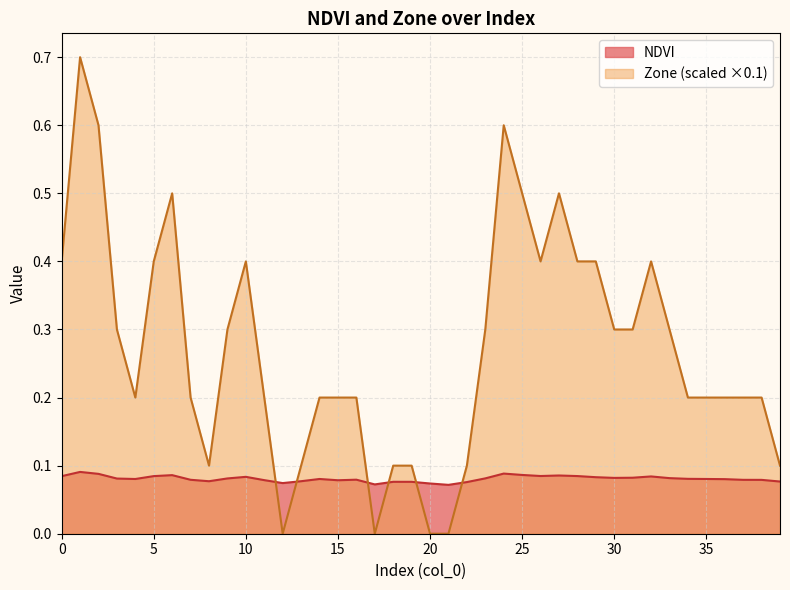

True or false: Zone and NDVI cross at least once.

True